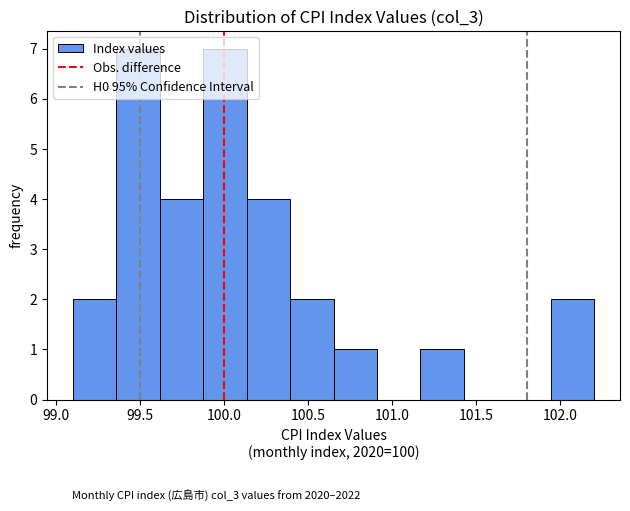

Reading left to right, transcribe this chart: for each bar, give the range it covers on the x-axis and its height. Neither the bar edges nor the heights are printed on the chart, so give them approximately, as read against the axes.

99.10 to 99.35: 2
99.35 to 99.60: 7
99.60 to 99.90: 4
99.90 to 100.15: 7
100.15 to 100.40: 4
100.40 to 100.65: 2
100.65 to 100.90: 1
100.90 to 101.15: 0
101.15 to 101.45: 1
101.45 to 101.70: 0
101.70 to 101.95: 0
101.95 to 102.20: 2